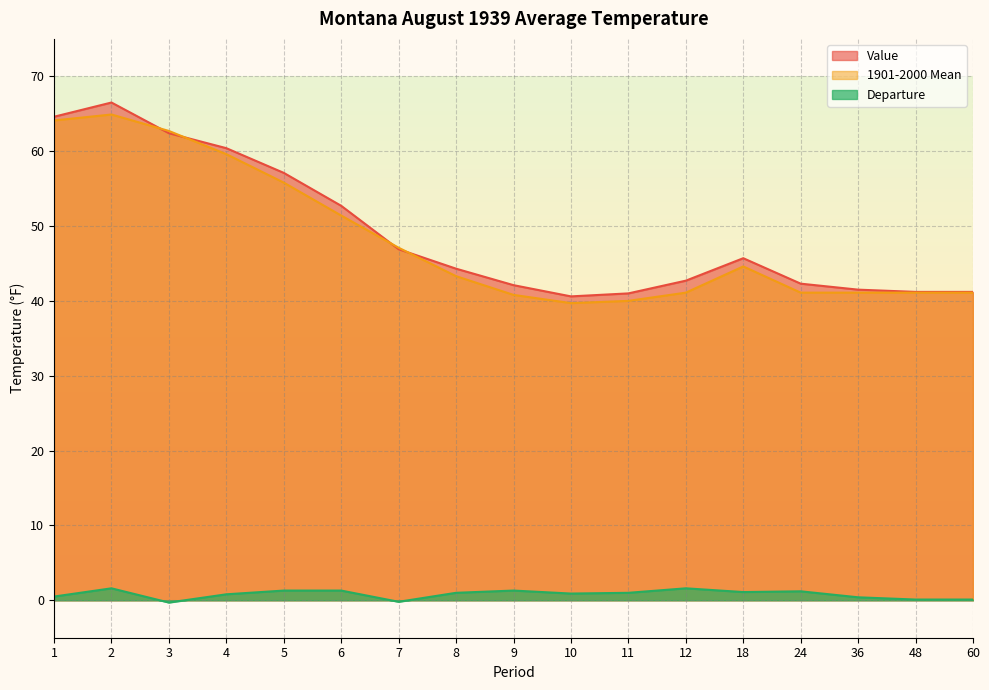

How many values in the Departure series are below 1?

8